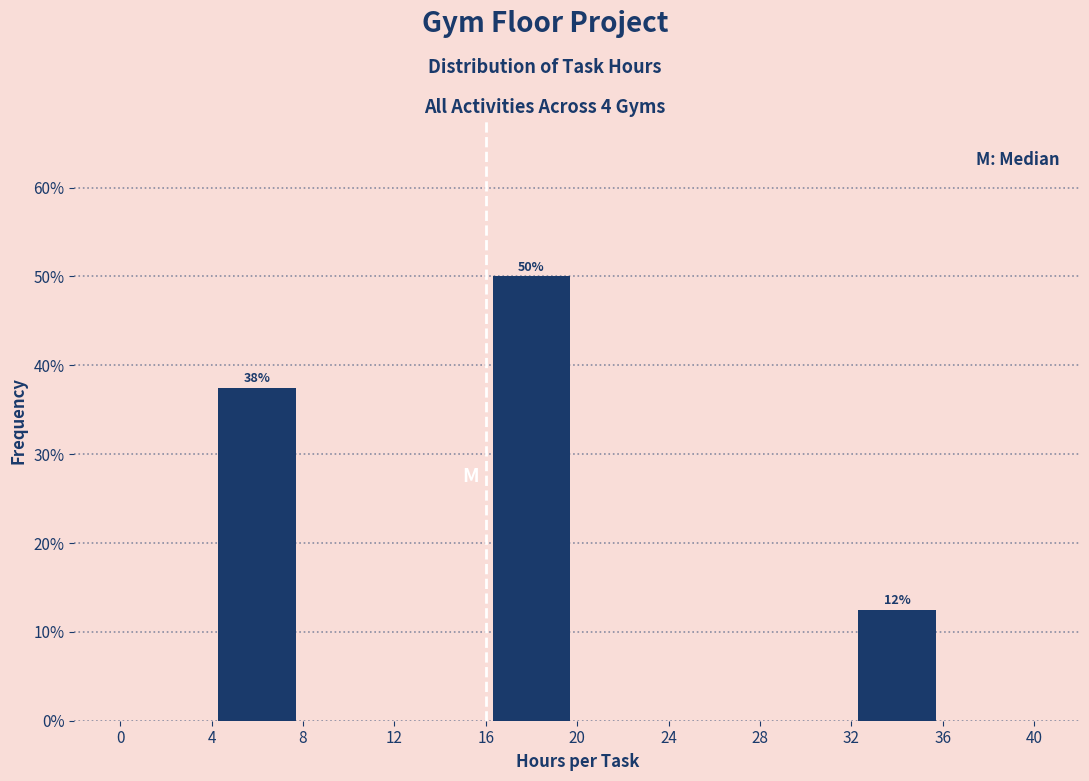

Over which range of the x-axis is the bar tallest?

16 to 20